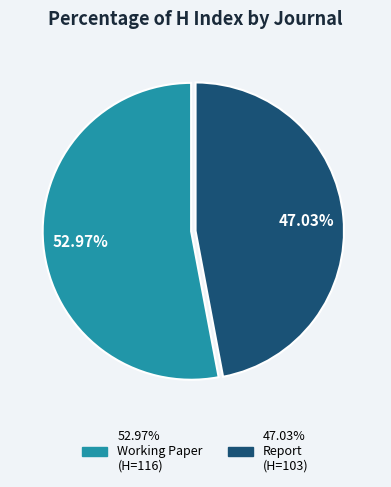

Is there any slice that represents more than half of the pie?

Yes